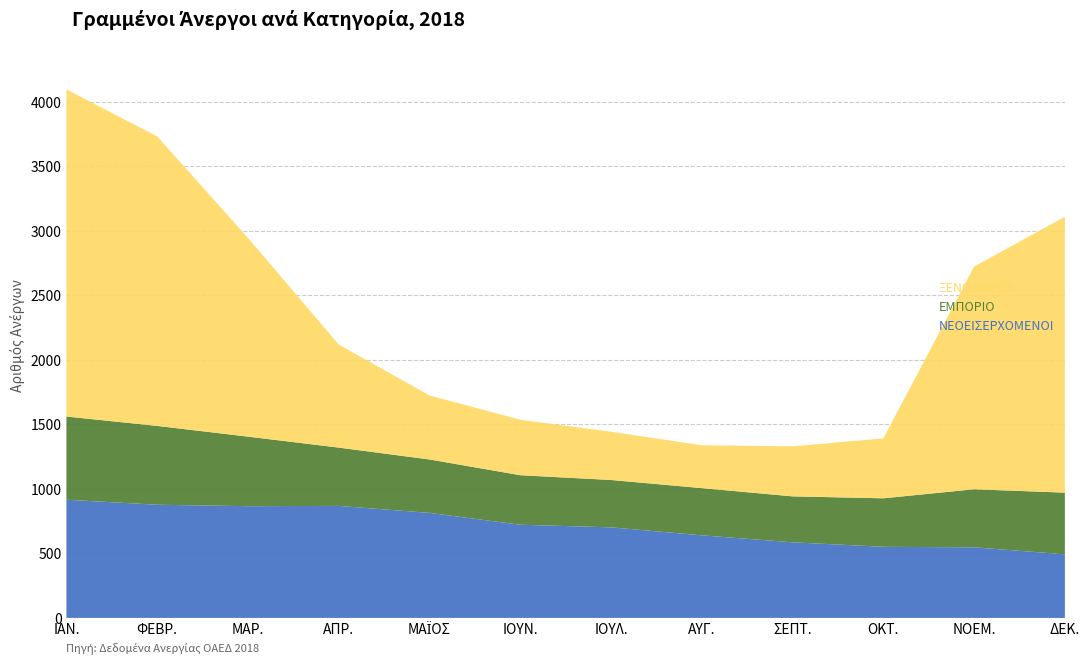

Reading left to right, what are all the values shown in this chart?

ΝΕΟΕΙΣΕΡΧΟΜΕΝΟΙ: 916	877	866	868	814	722	702	640	586	551	547	493
ΕΜΠΟΡΙΟ: 645	611	539	452	414	384	367	366	356	376	450	478
ΞΕΝΟΔΟΧΕΙΑ: 2535	2244	1540	799	496	430	374	332	388	464	1726	2138